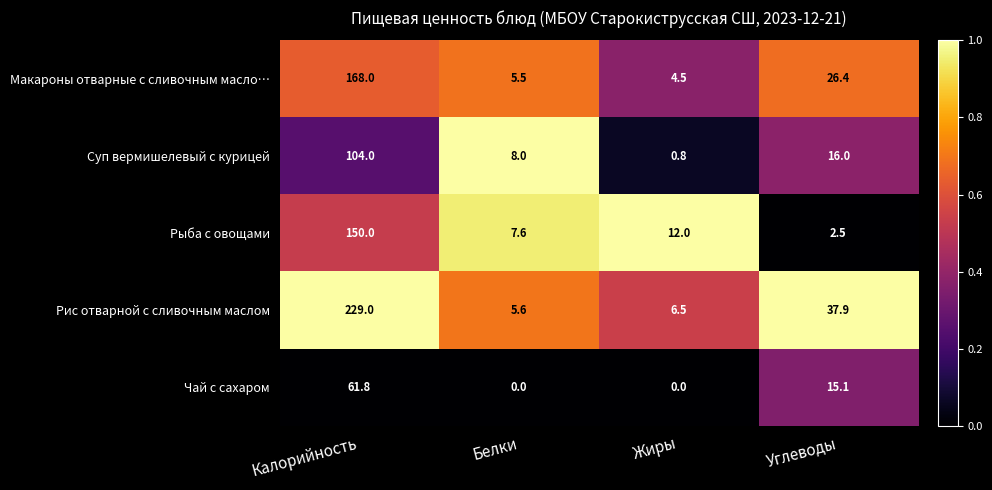

What is the difference between the highest and lowest values at Белки?

8.0